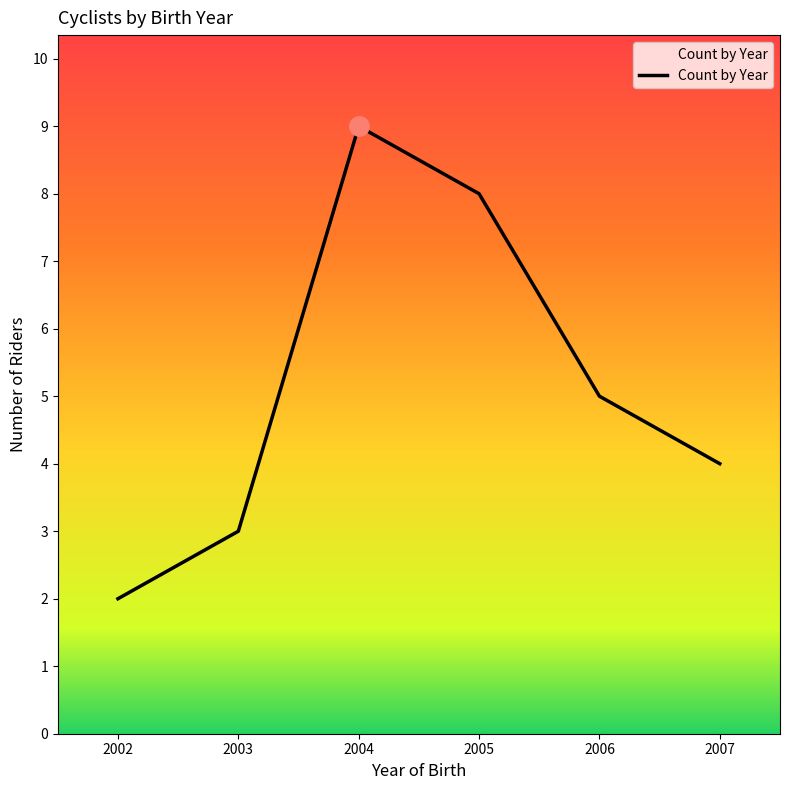

What is the sum of all values?

31